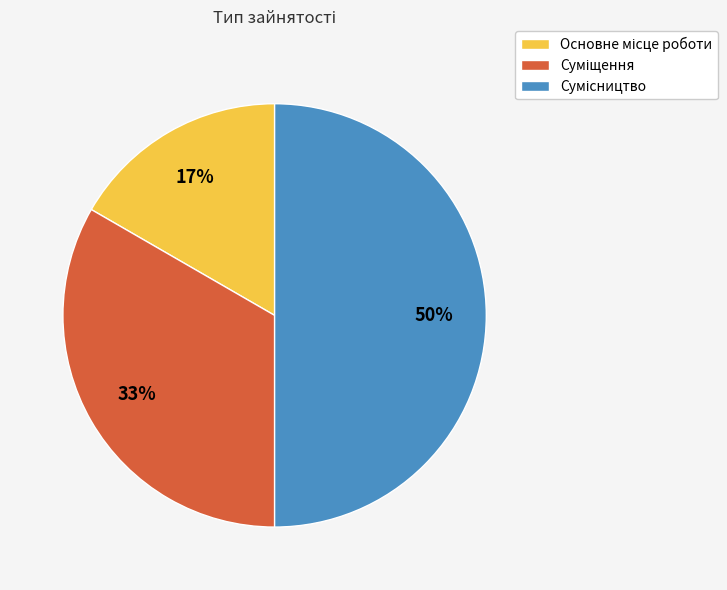

Count the number of slices in the pie.

3